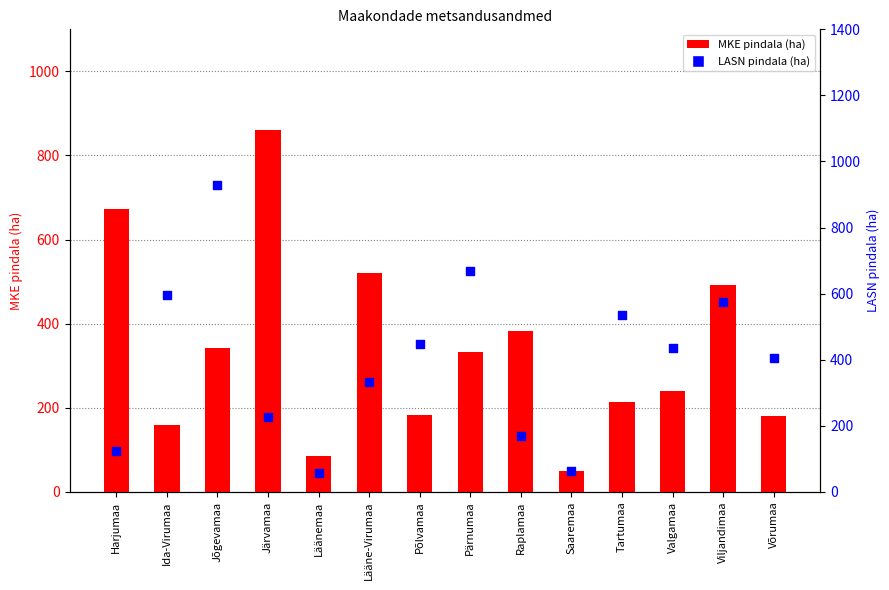

Is the value of LASN pindala (ha) at Saaremaa greater than the value of MKE pindala (ha) at Harjumaa?

No